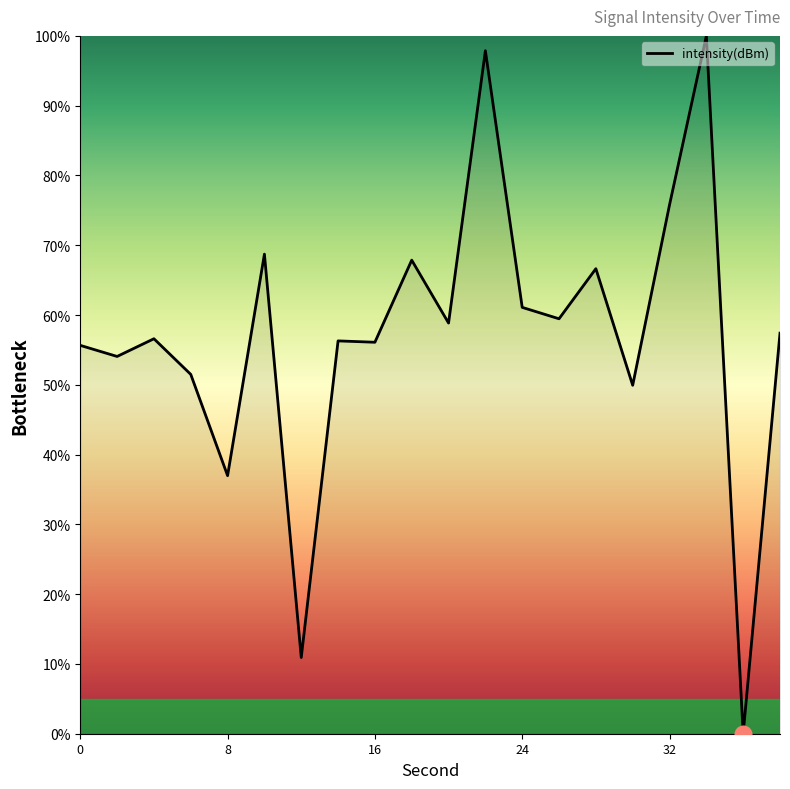

What is the greatest value displayed?

100.0